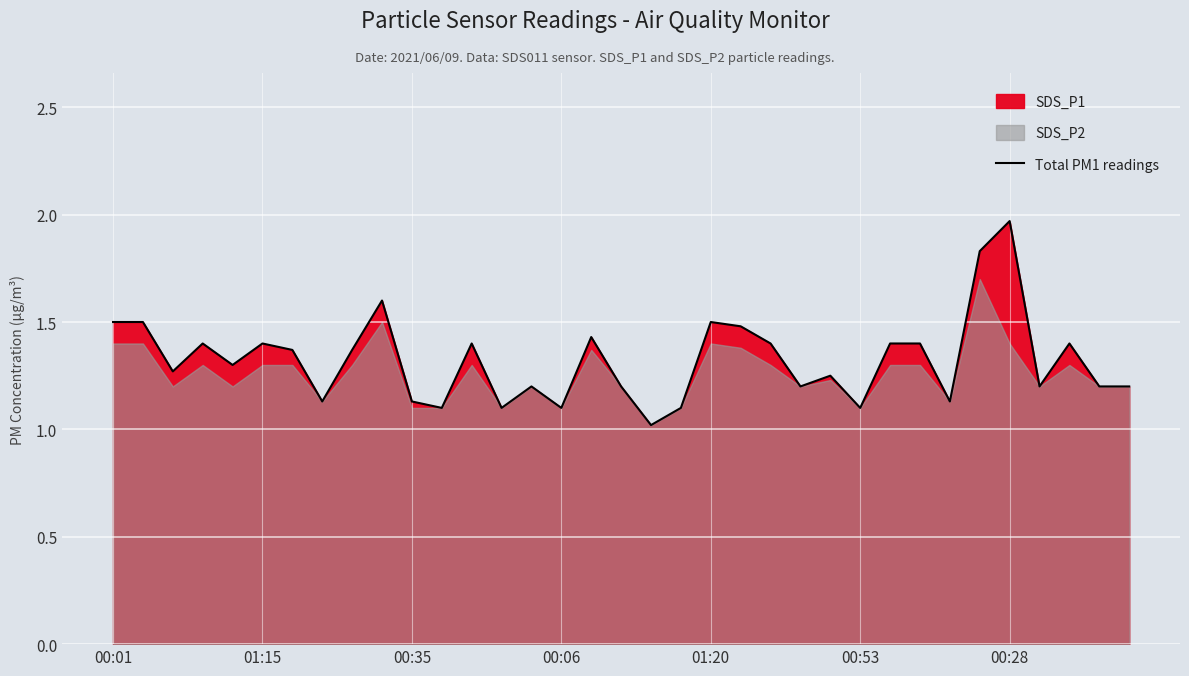

True or false: Total PM1 readings has a value of 1.4 at 01:15.

True